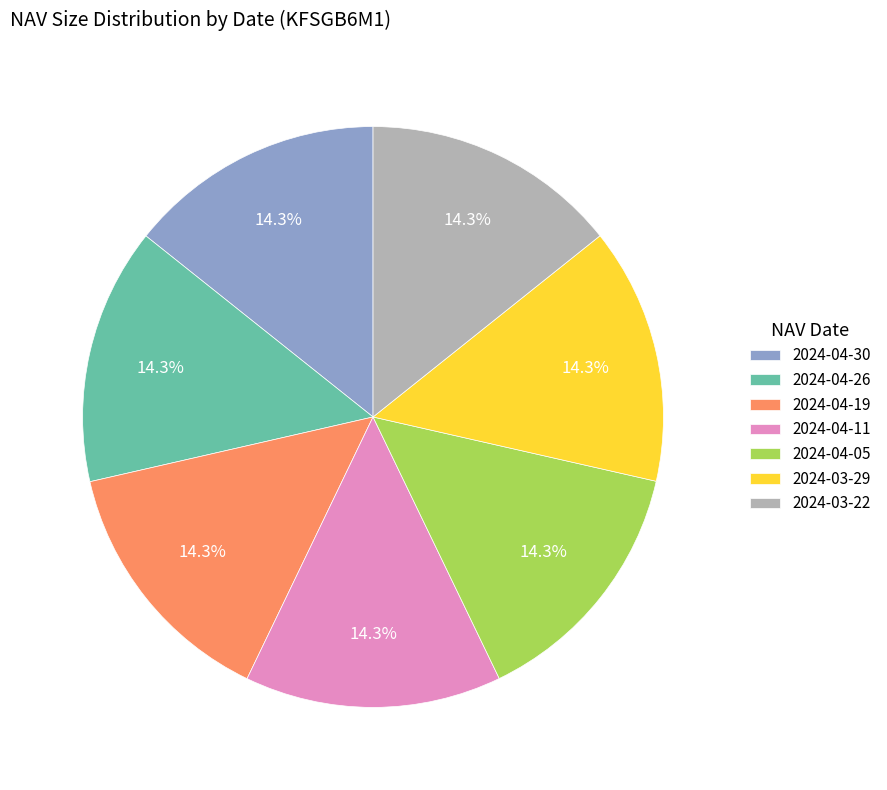

Is there a majority slice in this chart?

No